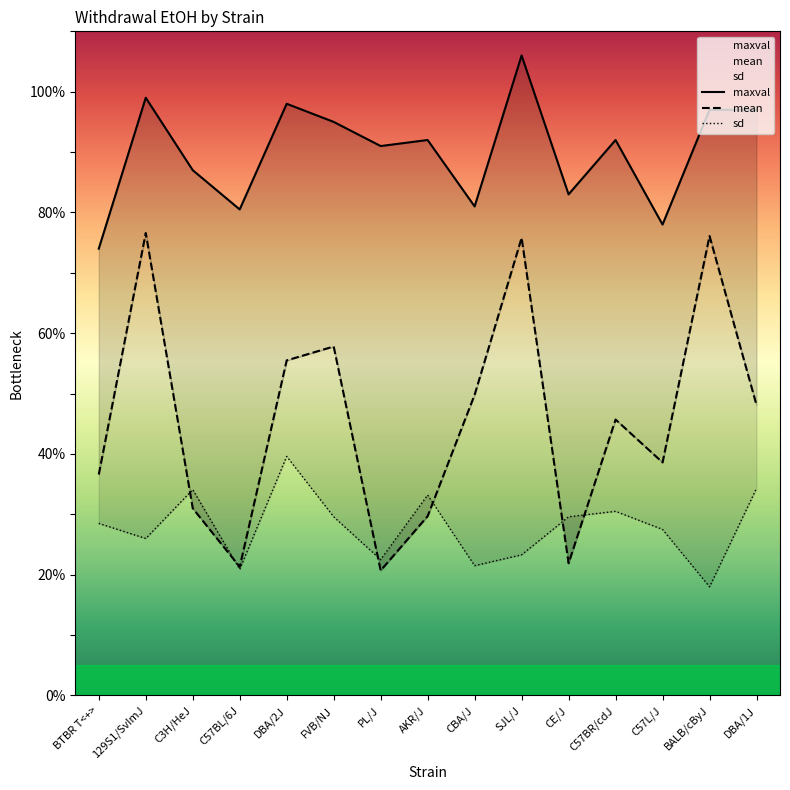

What is the label of the 4th point from the right?

C57BR/cdJ